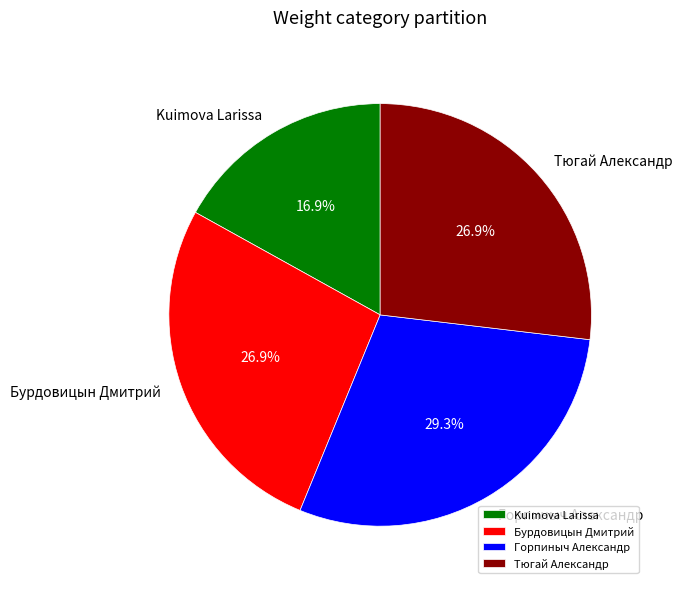

How many slices are in this pie chart?

4